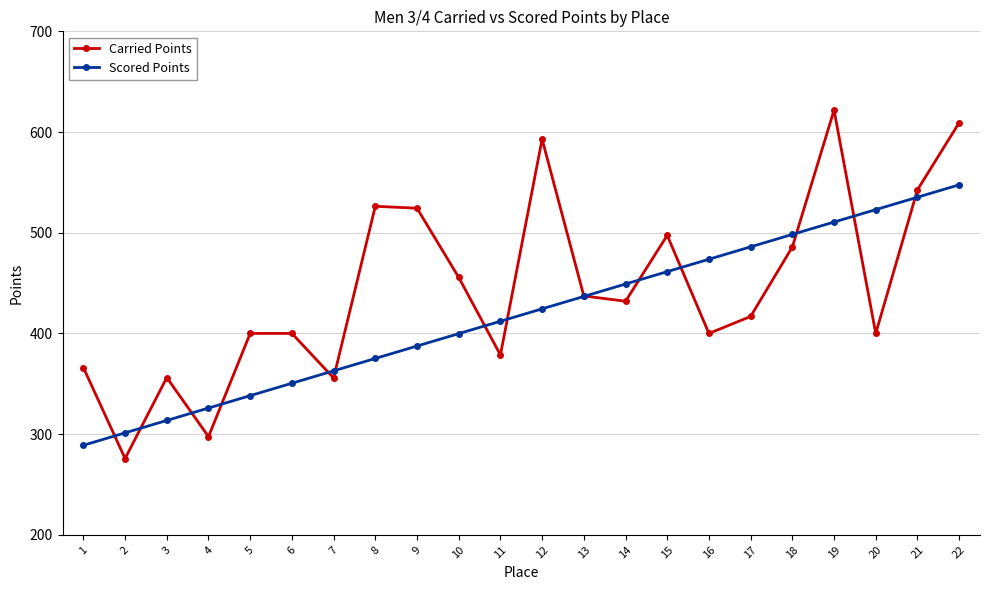

At which category is the sum across all series the highest?

22